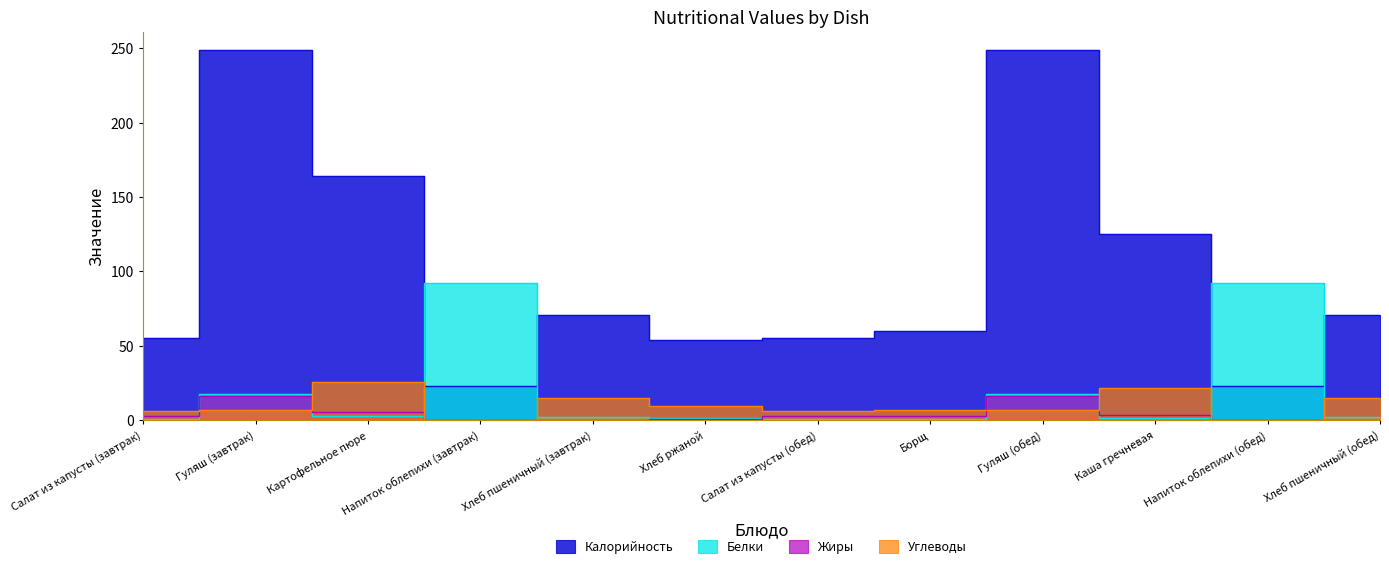

How many interior local valleys does the Белки series have?

3